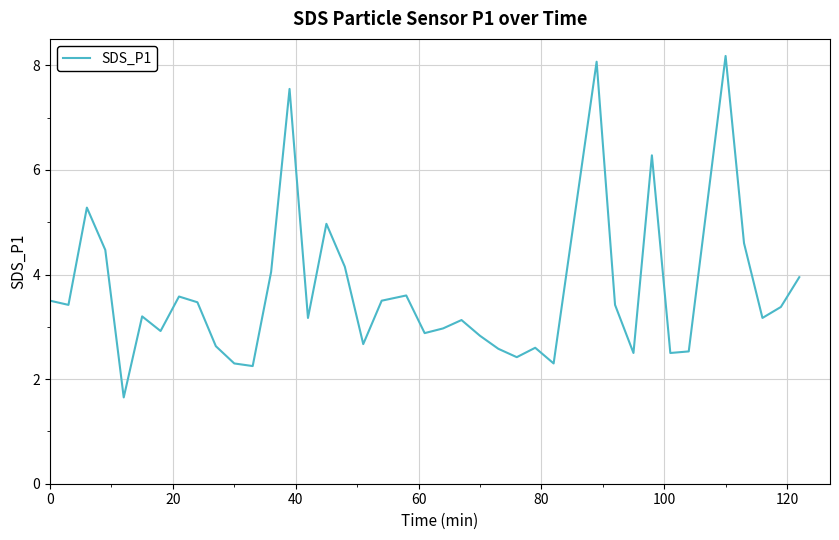

What is the greatest value displayed?

8.2